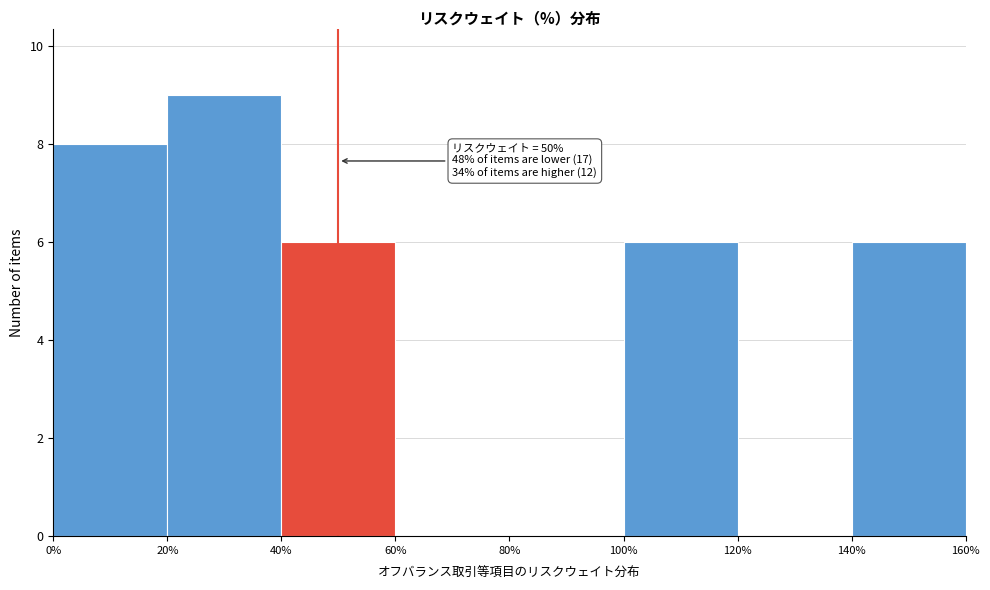

Which range on the x-axis has the tallest bar?

20% to 40%